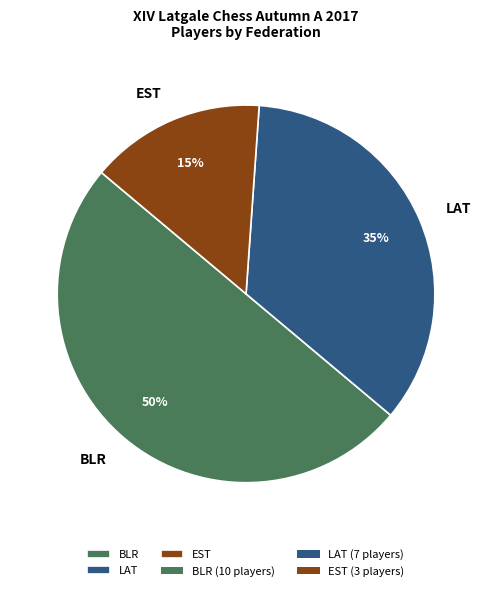

The LAT slice represents 35% of the pie. True or false?

True